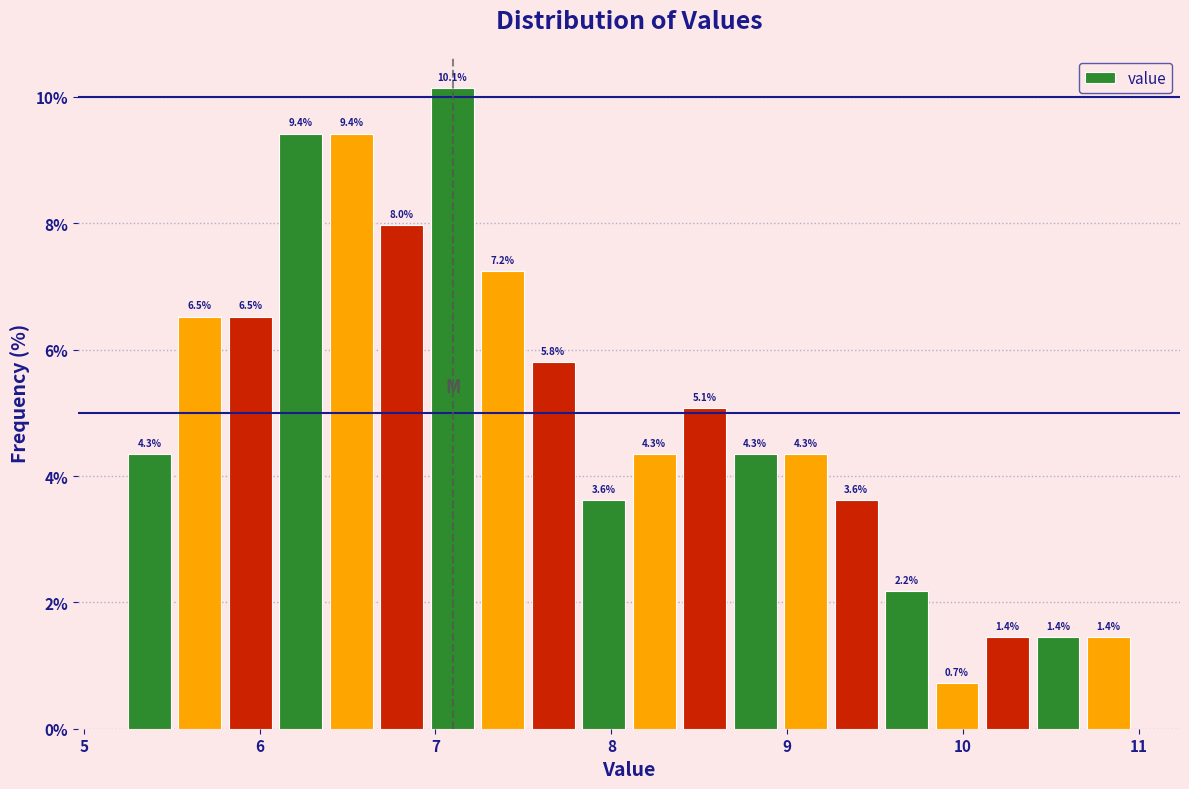

Read against the x-axis, roughly where is the centre of the tallest bar?

7.1